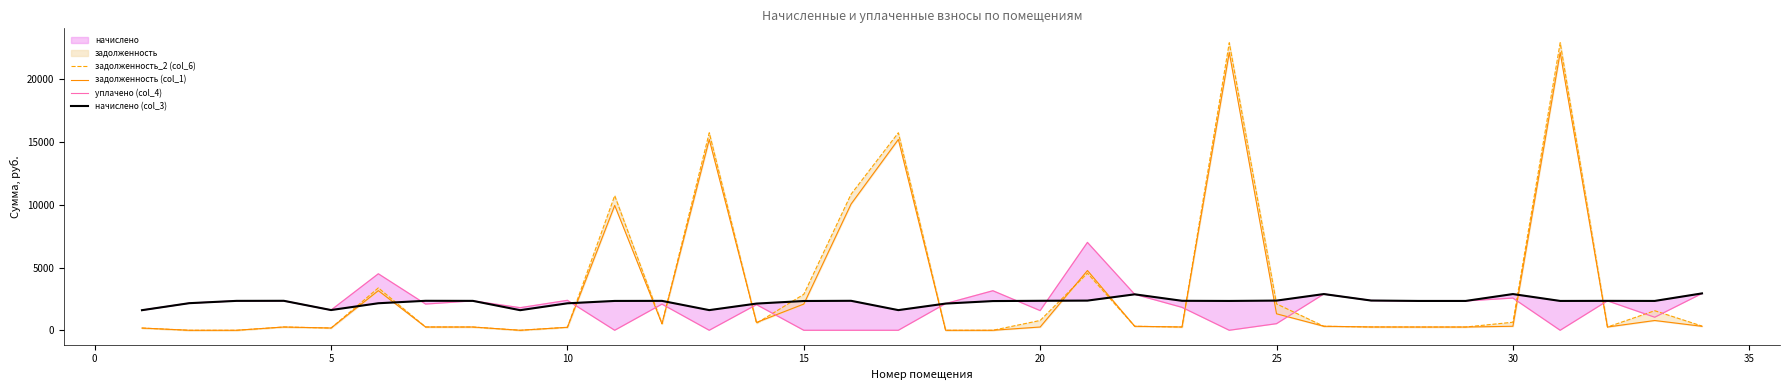

How many data points in начислено (col_3) are less than 2337?

12